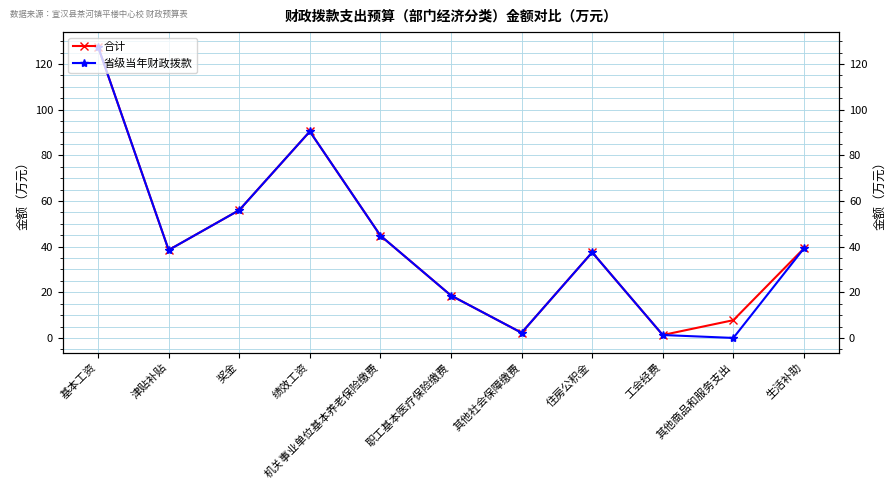

What position from the right is 机关事业单位基本养老保险缴费?

7